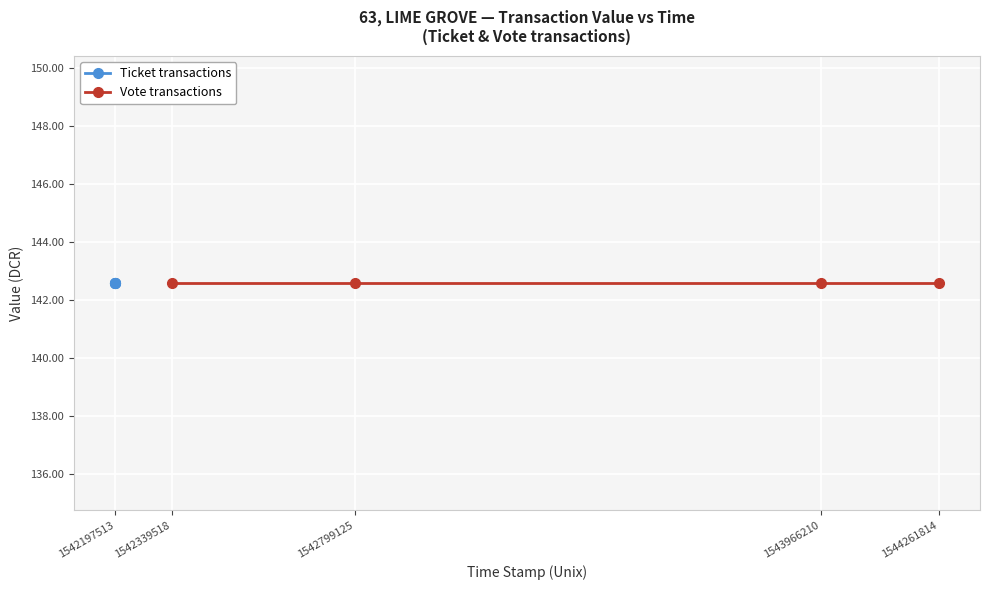

Reading left to right, transcribe all the data shown in this chart.

value: 142.6	142.6	142.6	142.6	142.6	142.6	142.6	142.6
io_index: 1.0	1.0	1.0	1.0	0.0	0.0	0.0	0.0